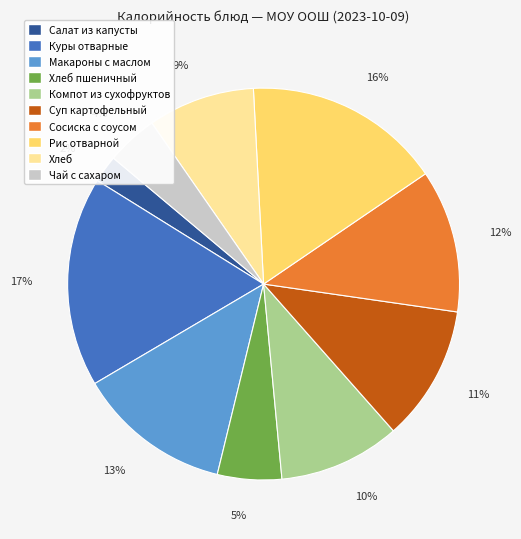

Is the sum of 16% and 2% greater than half?

No